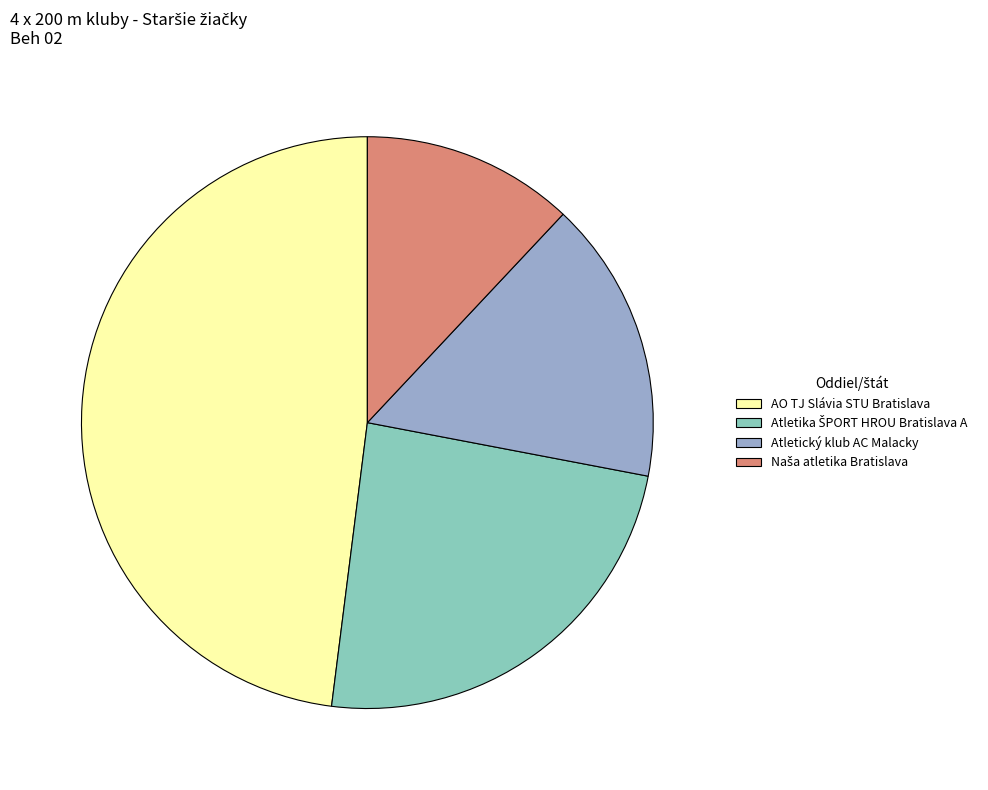

Approximately how many times larger is the value at Atletický klub AC Malacky compared to AO TJ Slávia STU Bratislava?

0.3